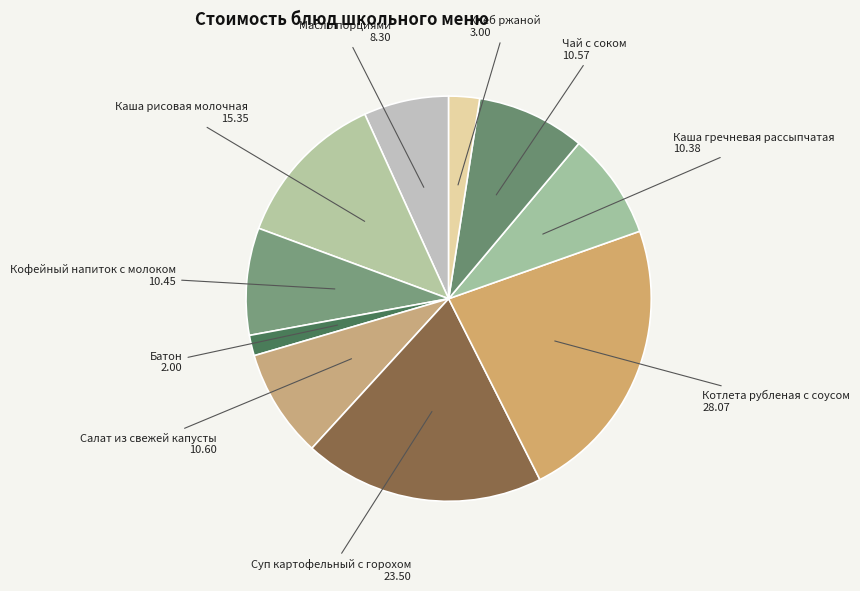

How many segments does this pie chart have?

10